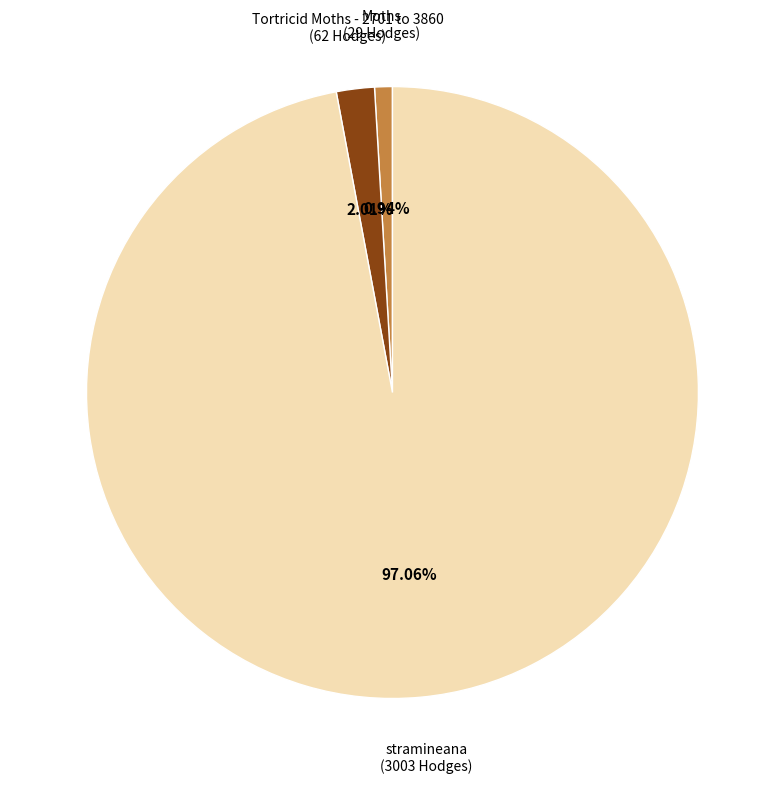

To the nearest percent, what is the average slice percentage?

33%